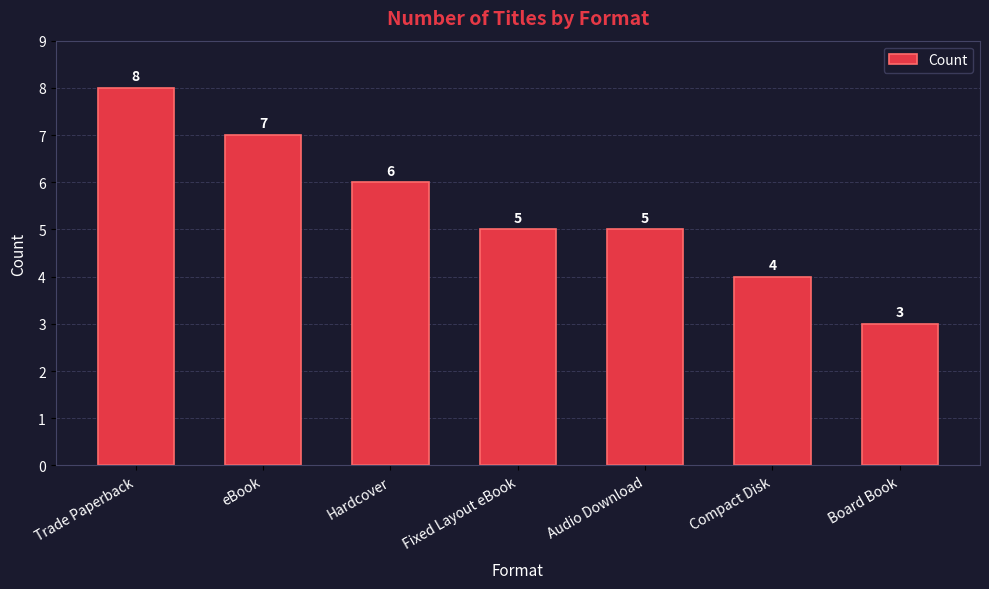

What is the average value?

5